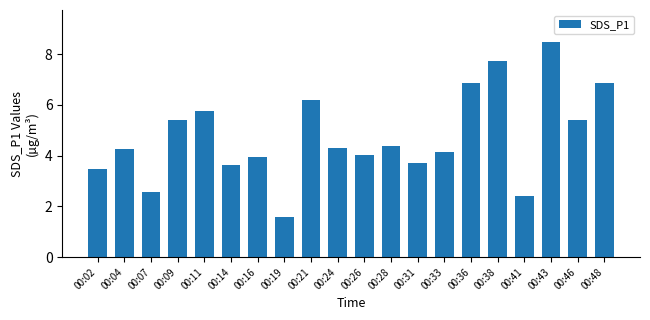

What is the value of the 19th bar from the left?

5.4